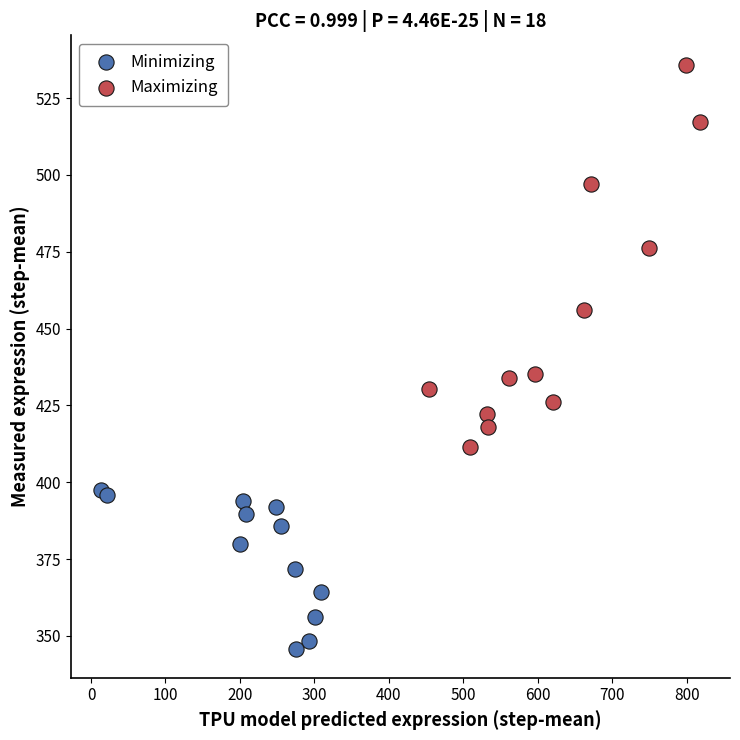

What are all the series names shown in the legend?

Minimizing, Maximizing